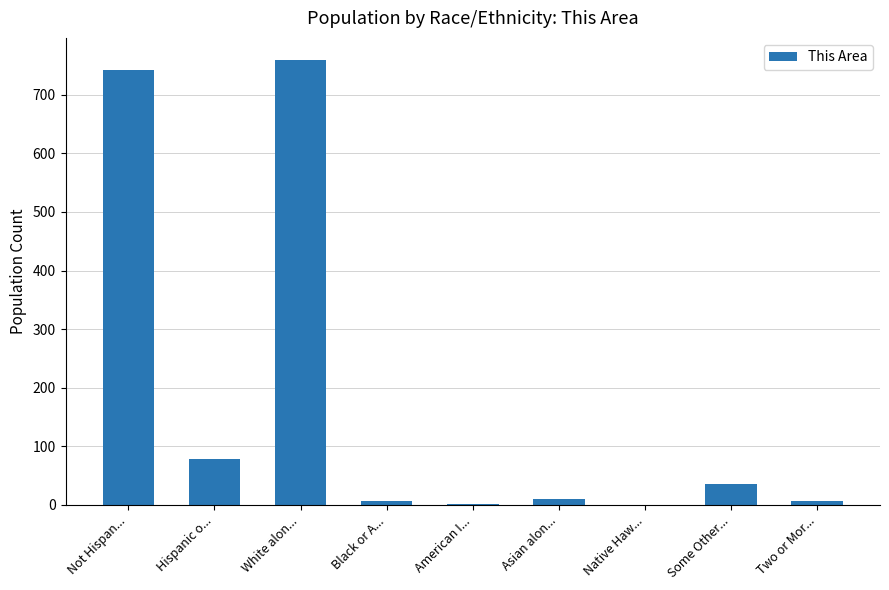

Count the number of data series in this chart.

1